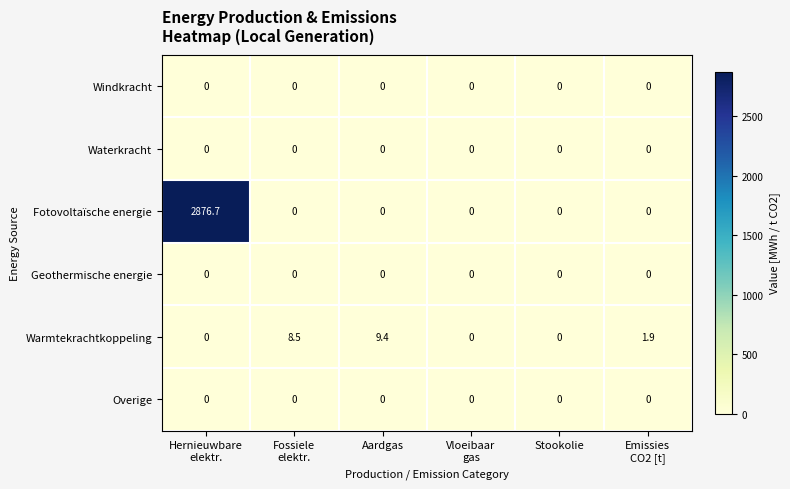

The Geothermische energie series shows 0.0 at Aardgas. True or false?

True